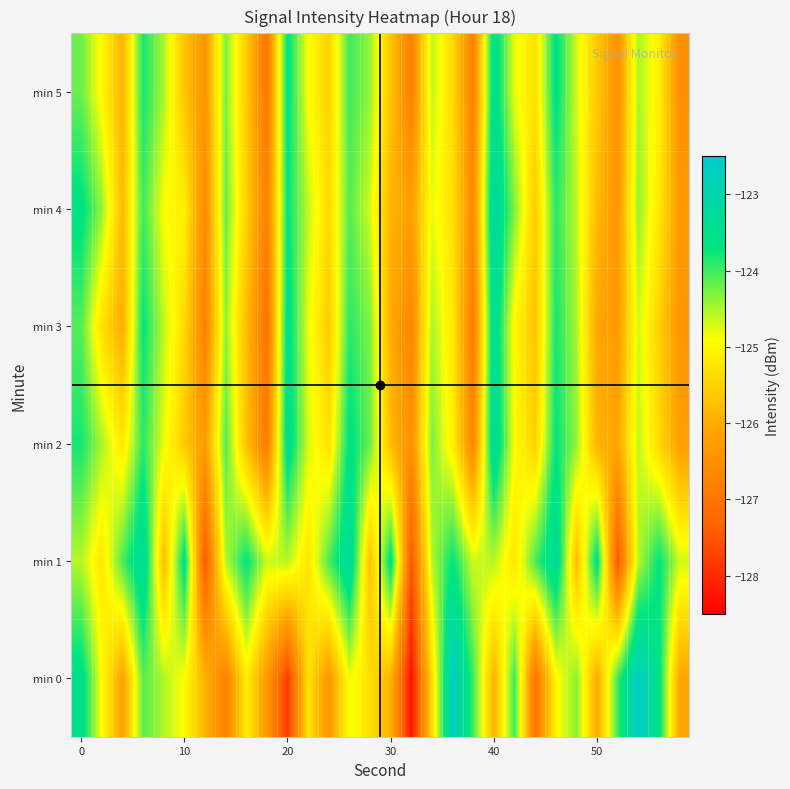

What is the smallest value displayed?

-128.3